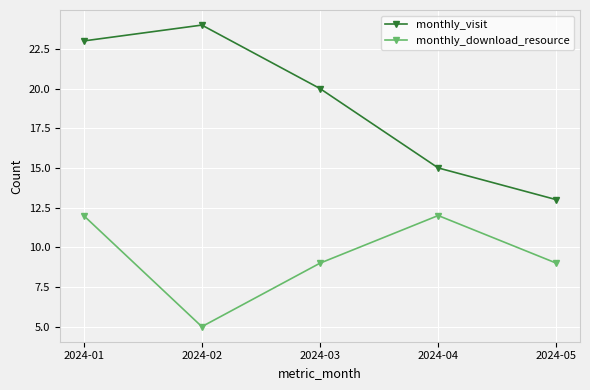

What is the approximate value of monthly_download_resource at 2024-04?

12